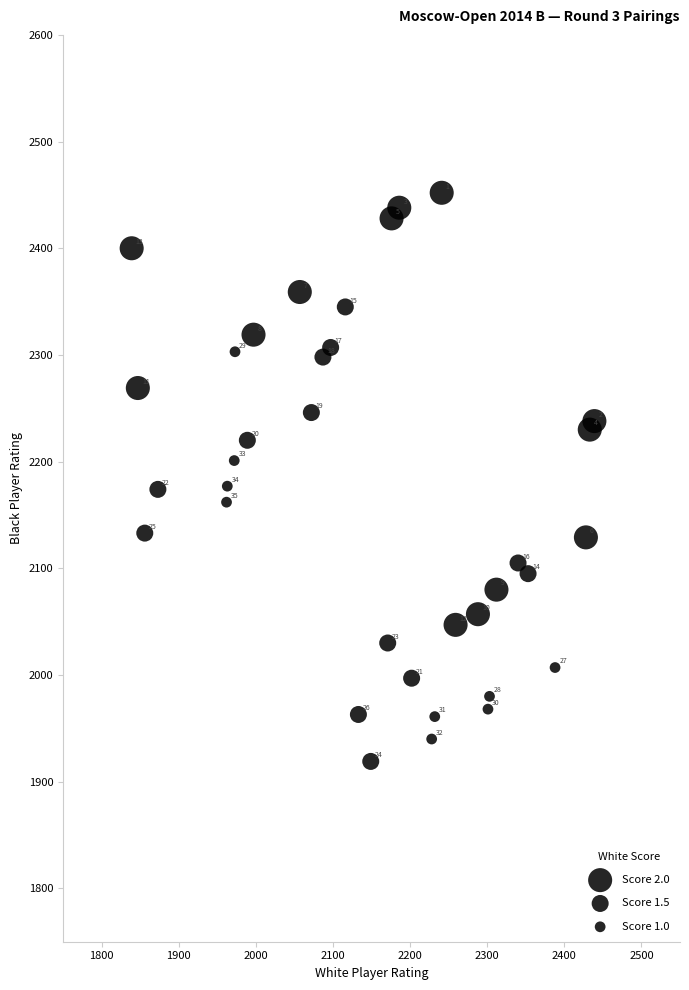

What Y value in the scatter plot is closest to 2185?

2177